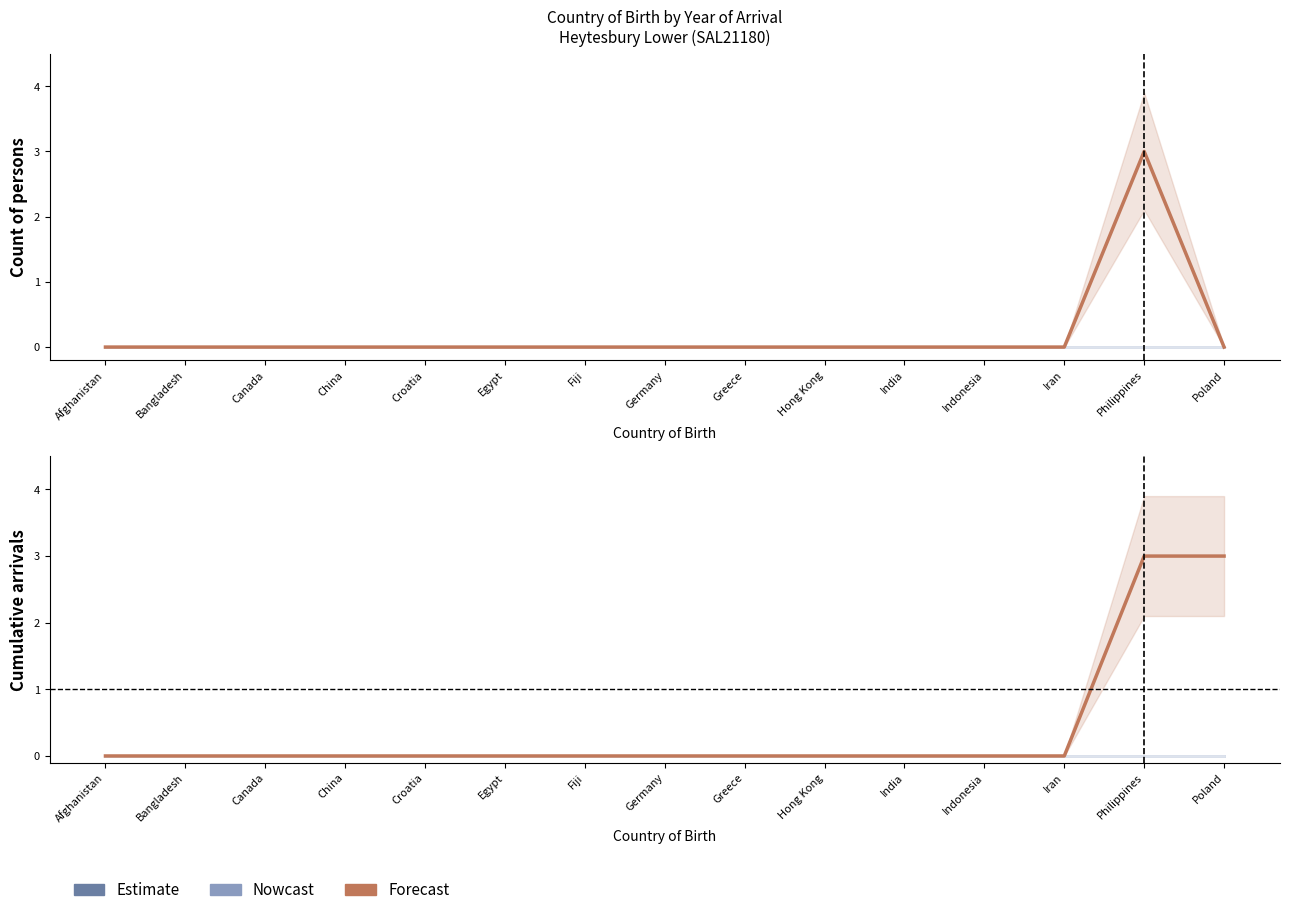

Count the number of categories in the chart.

15